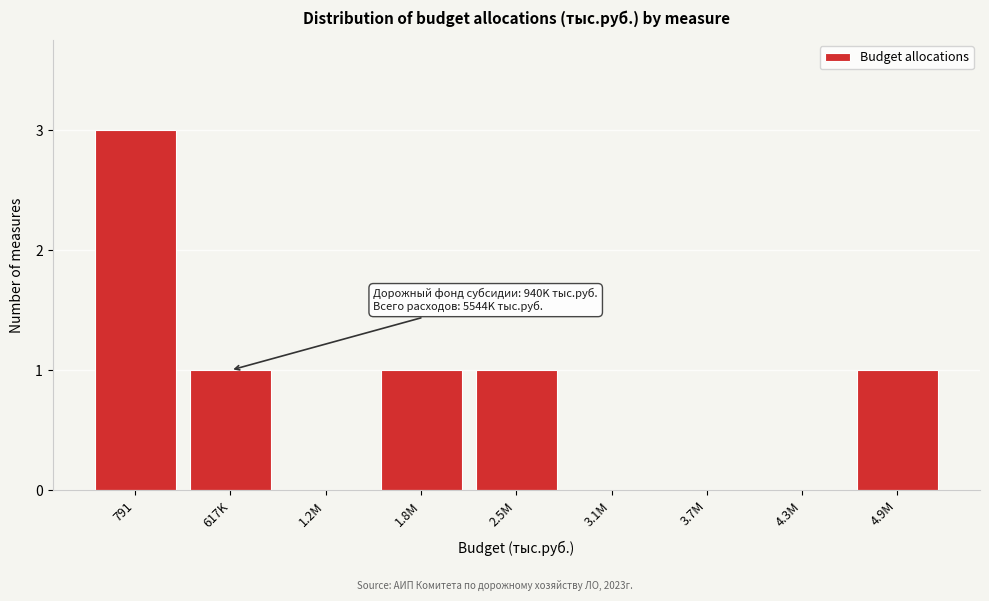

Reading left to right, extract all data points from this chart.

791=3	617K=1	1.2M=0	1.8M=1	2.5M=1	3.1M=0	3.7M=0	4.3M=0	4.9M=1